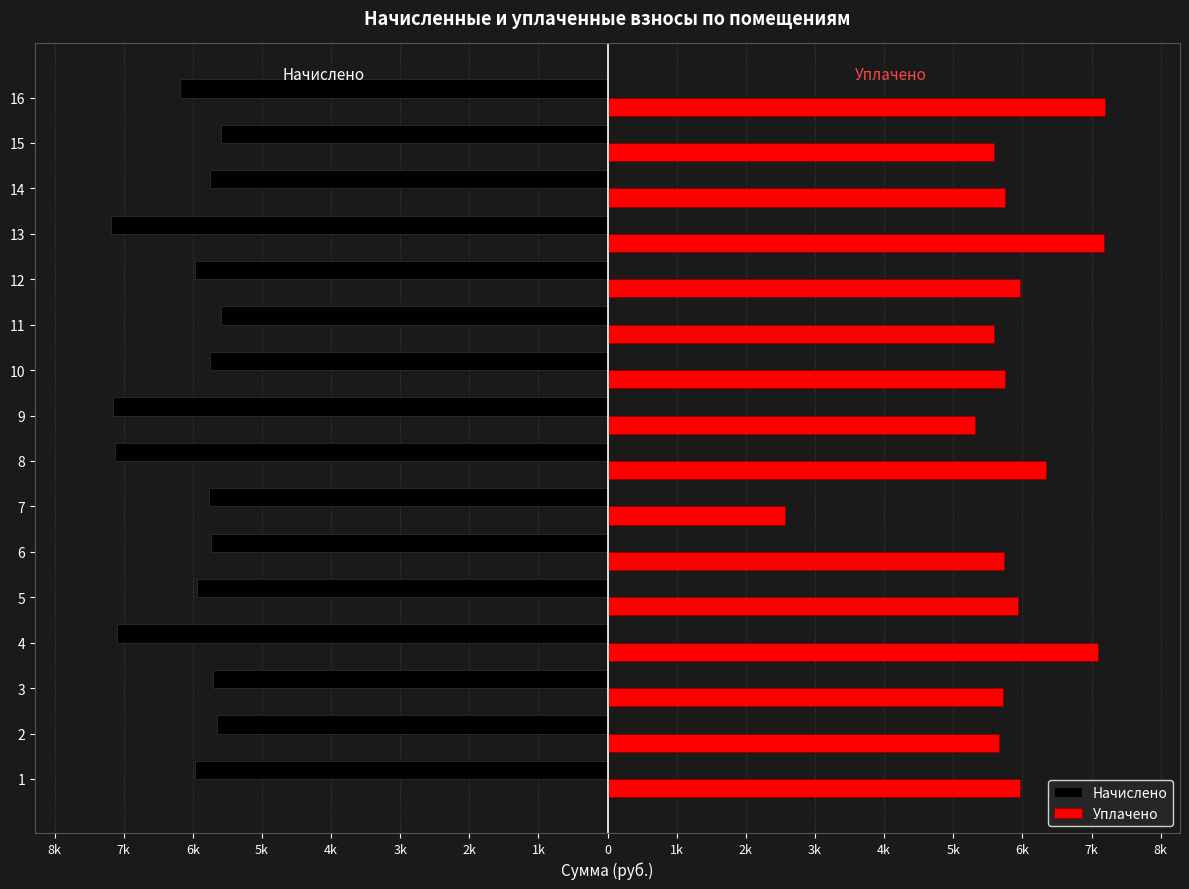

What are all the series names shown in the legend?

Начислено, Уплачено